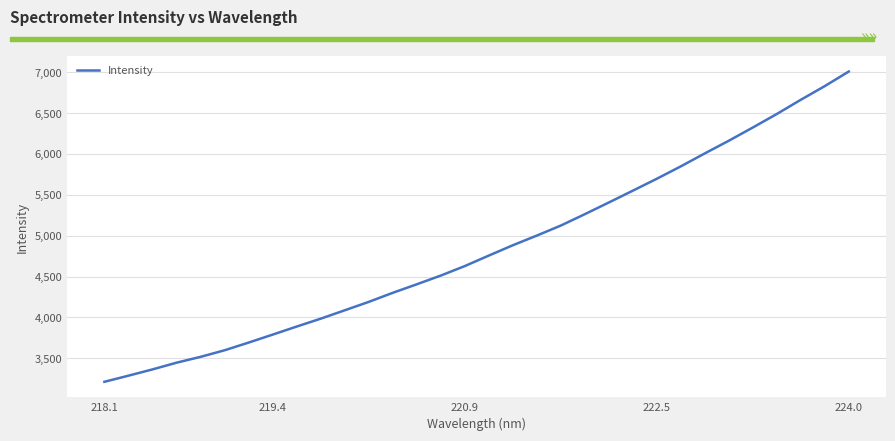

What is the maximum value shown in the chart?

7007.9